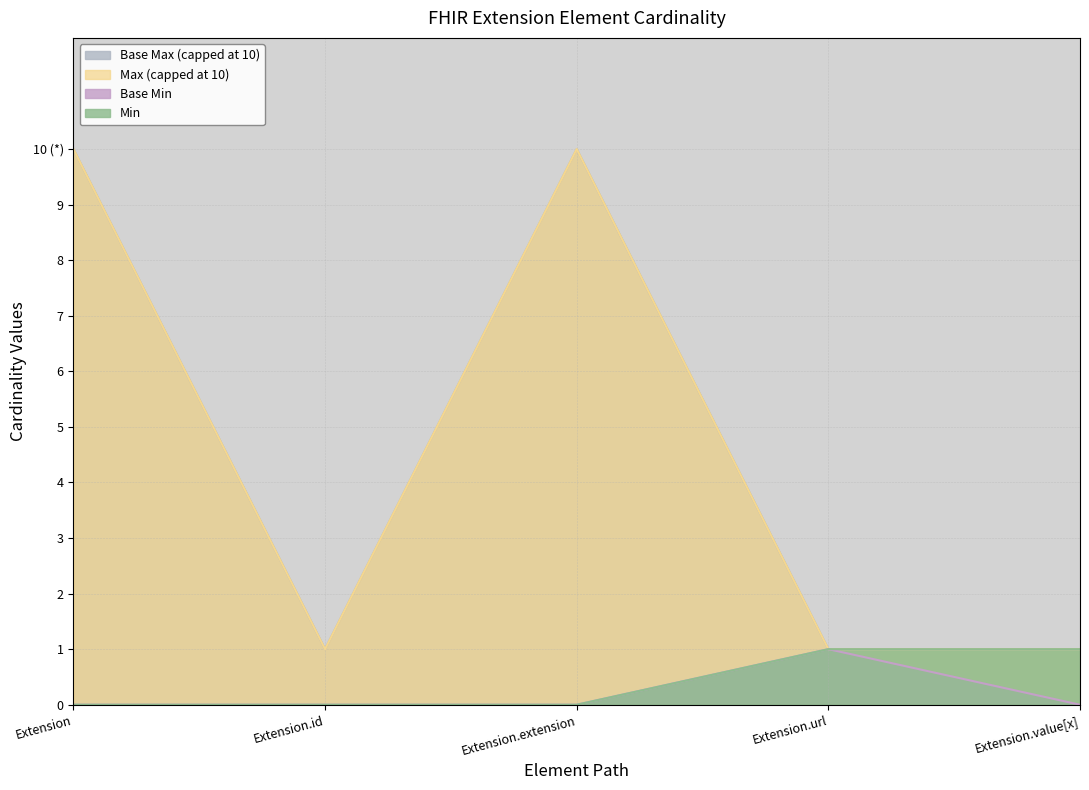

How many values in the Base Max (numeric) series exceed 1?

2